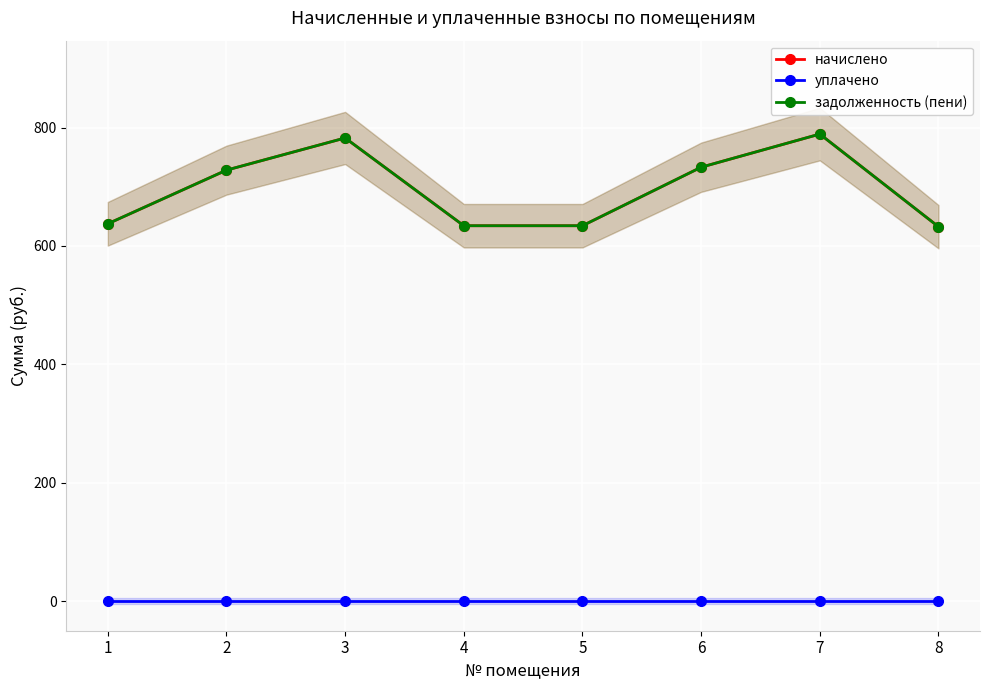

What is the greatest value displayed?

788.9